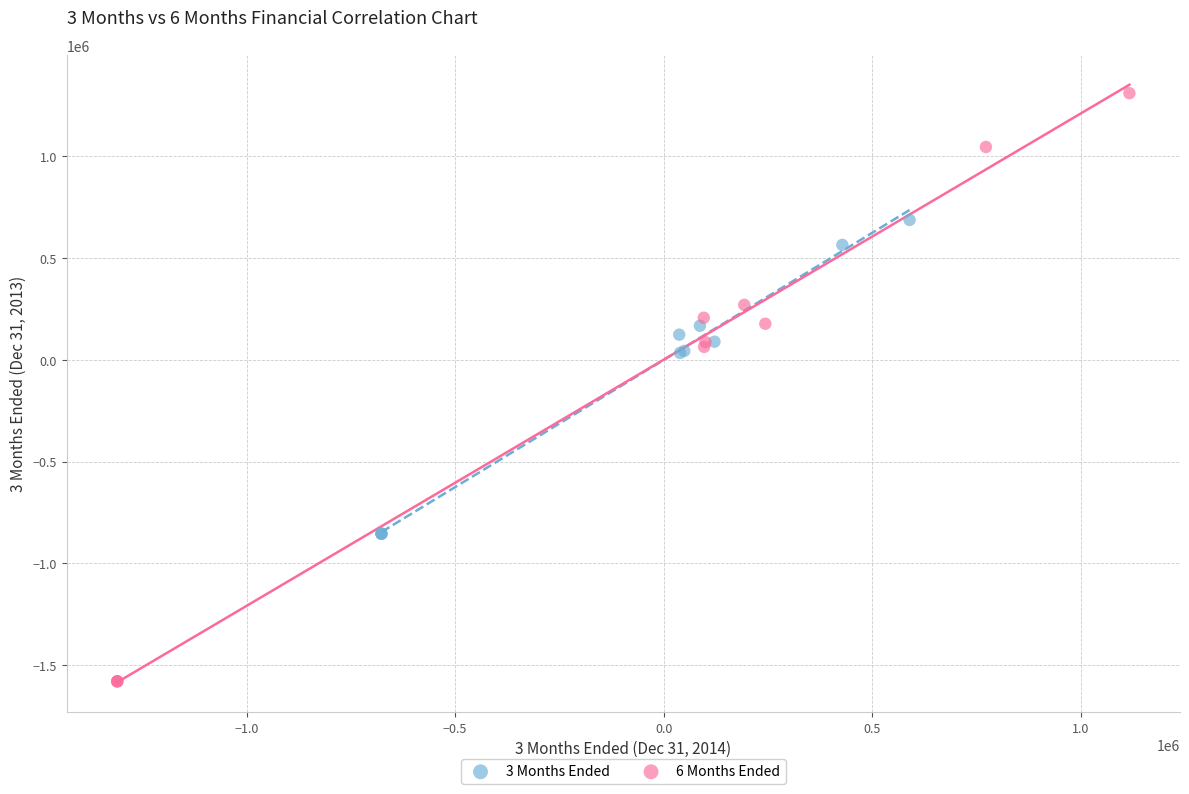

Which series contains the lowest Y value?

6 Months Ended